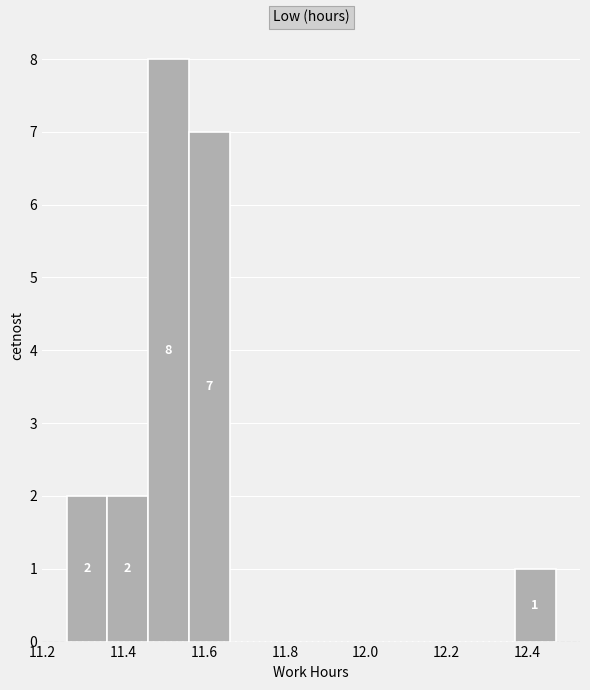

Which range on the x-axis has the tallest bar?

11.46 to 11.56